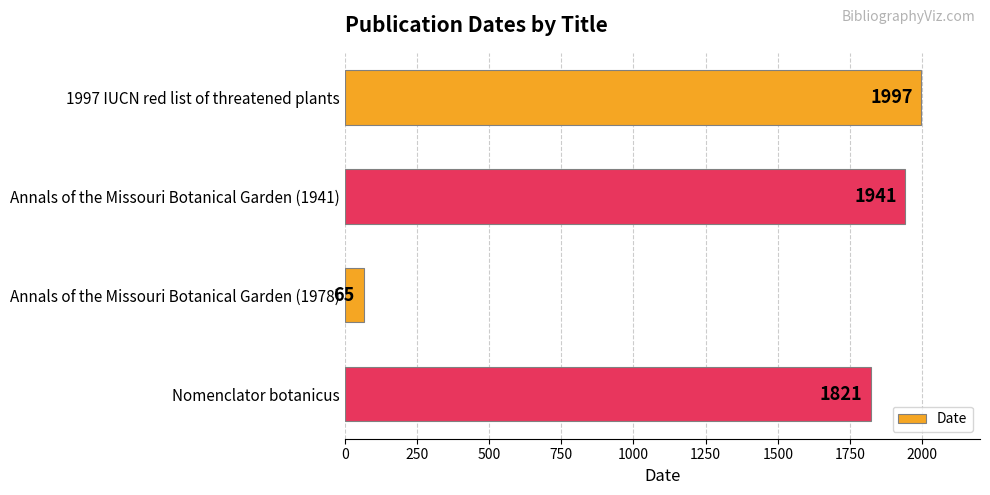

Where is the data nearest to the value 1031?

Nomenclator botanicus